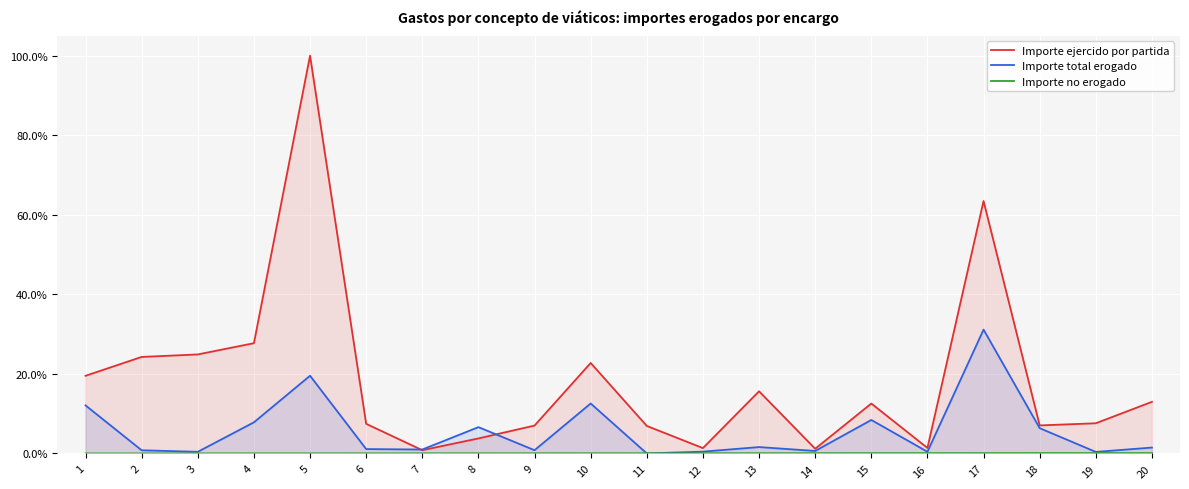

The value of Importe no erogado at 12 is 0.1. True or false?

True